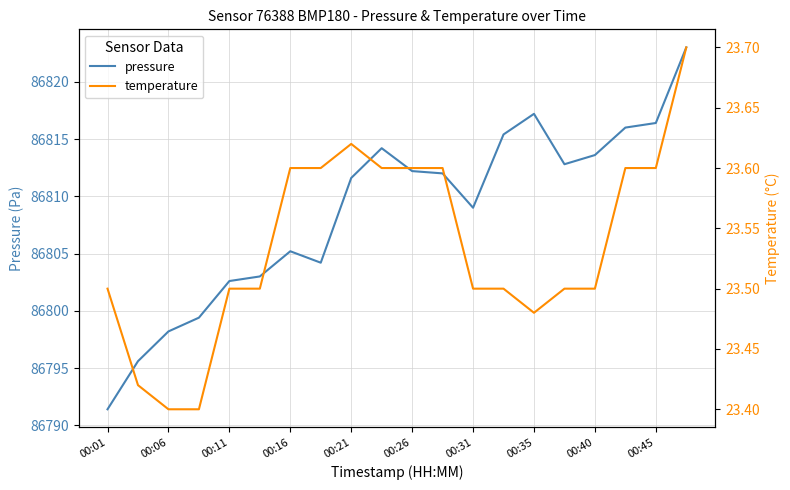

Reading right to left, extract all data points from this chart.

pressure: 86823.0	86816.4	86816.0	86813.6	86812.8	86817.2	86815.4	86809.0	86812.0	86812.2	86814.2	86811.6	86804.2	86805.2	86803.0	86802.6	86799.4	86798.2	86795.6	86791.4
temperature: 23.7	23.6	23.6	23.5	23.5	23.5	23.5	23.5	23.6	23.6	23.6	23.6	23.6	23.6	23.5	23.5	23.4	23.4	23.4	23.5